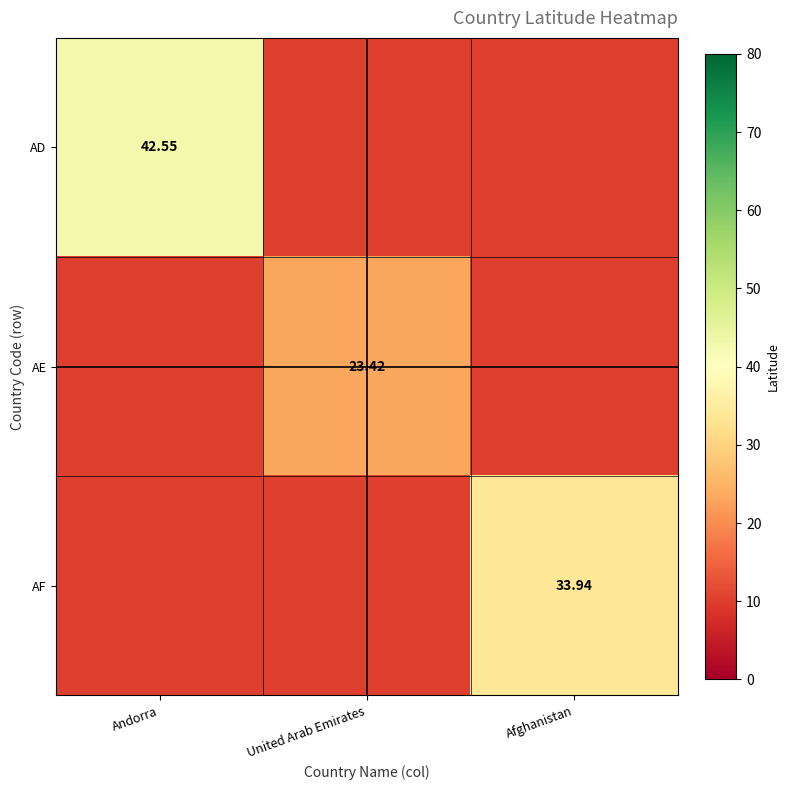

True or false: AD has a value of 42.5 at Andorra.

True